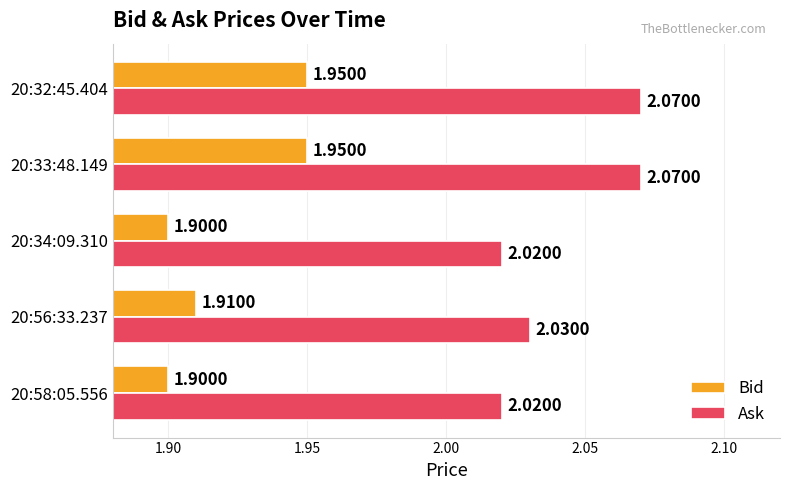

List the series in order of their peak value, highest first.

Ask, Bid